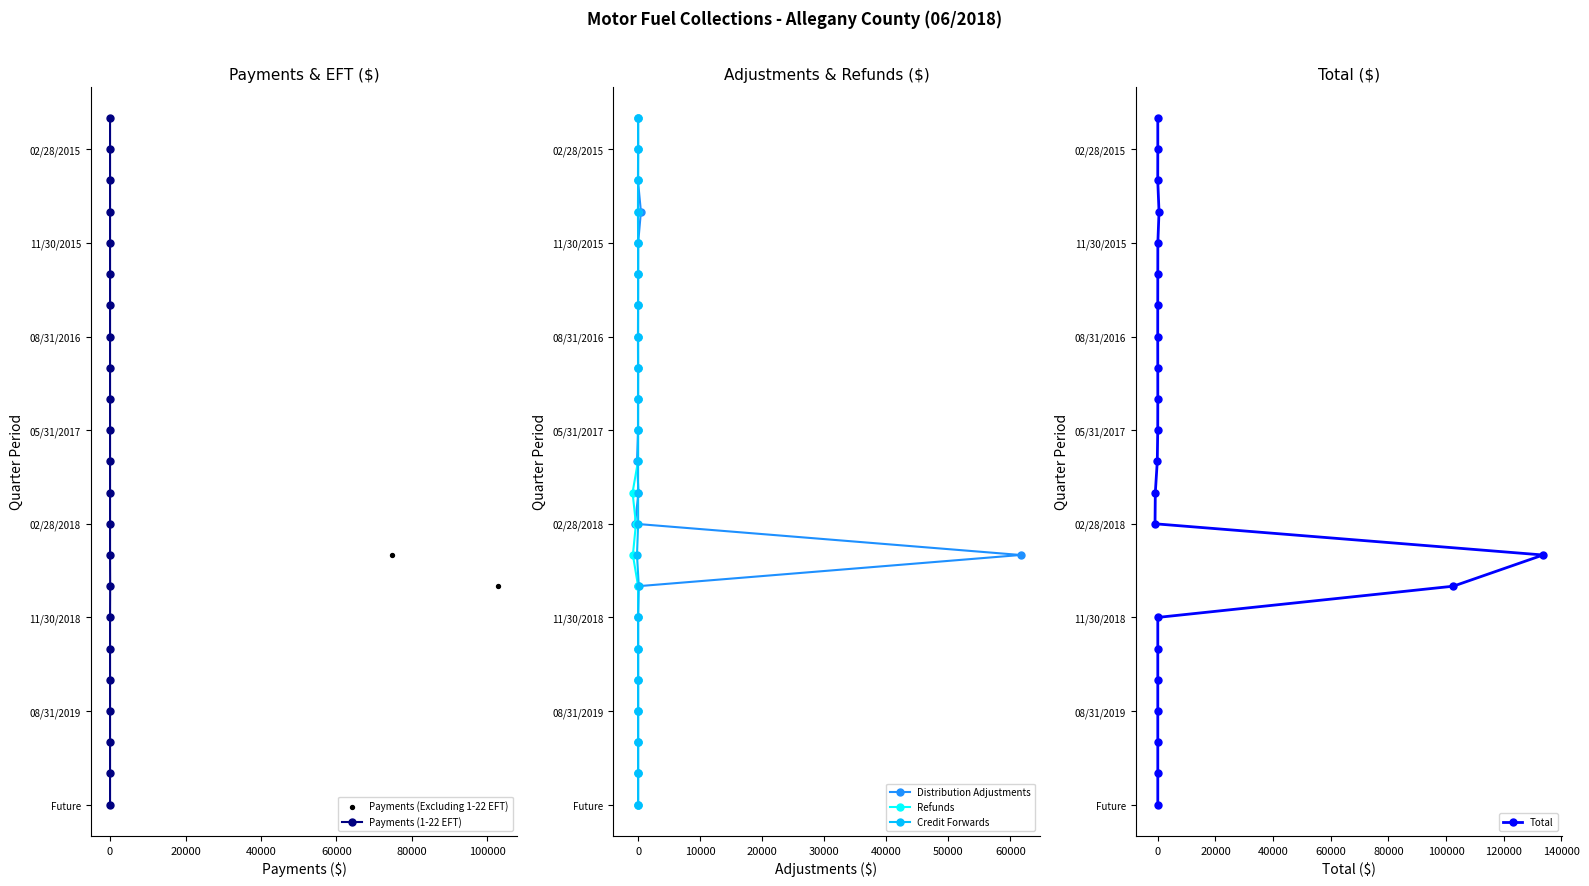

Is the value of Payments (1-22 EFT) at 13 greater than the value of Total at 14?

No